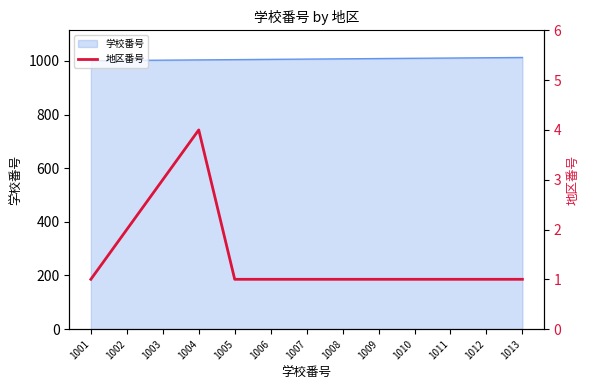

The 学校番号 series shows 1401 at 1006. True or false?

False